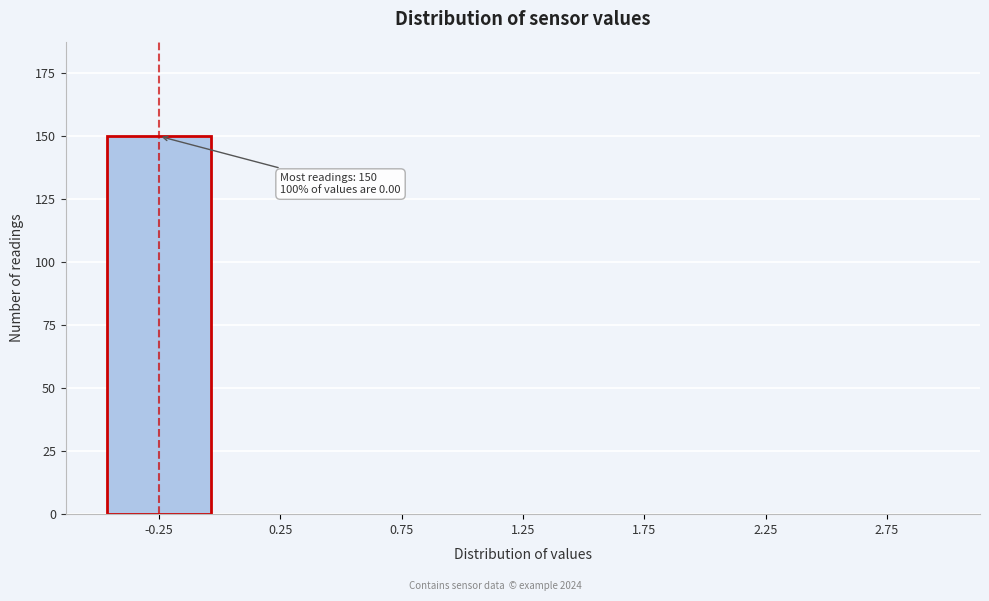

Reading right to left, extract all data points from this chart.

2.75=0	2.25=0	1.75=0	1.25=0	0.75=0	0.25=0	-0.25=150